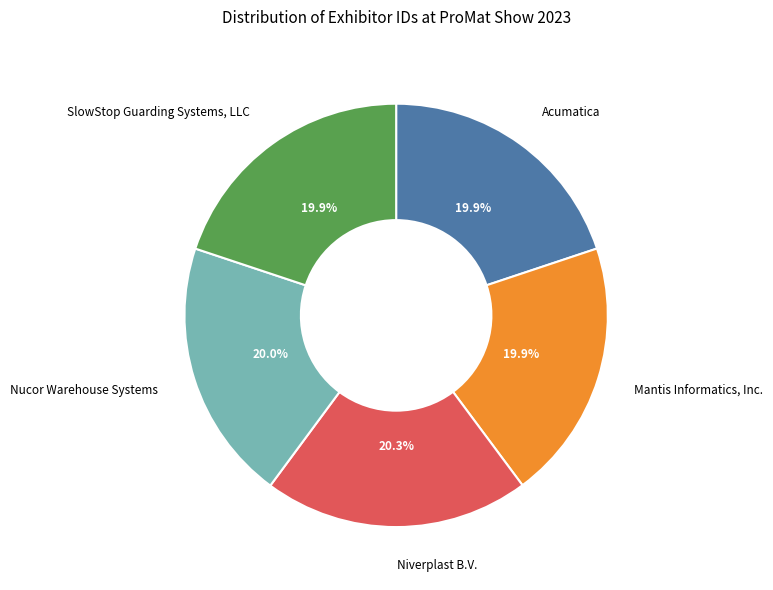

Is there any slice that represents more than half of the pie?

No